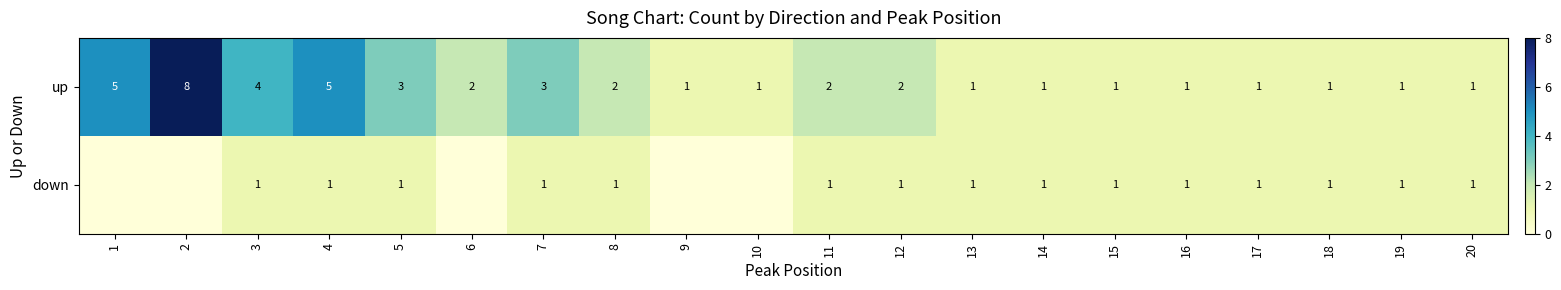

Rank the series at 7 from lowest to highest value.

down, up